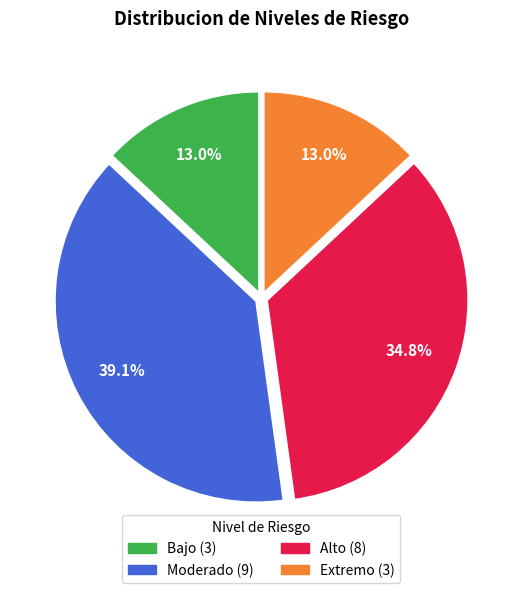

Is there any slice that represents more than half of the pie?

No